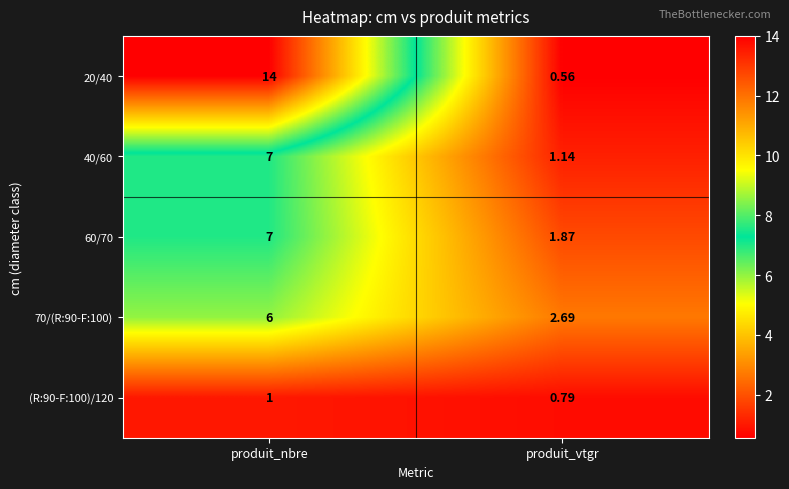

List the labels in order of 70/(R:90-F:100) value, largest first.

produit_nbre, produit_vtgr